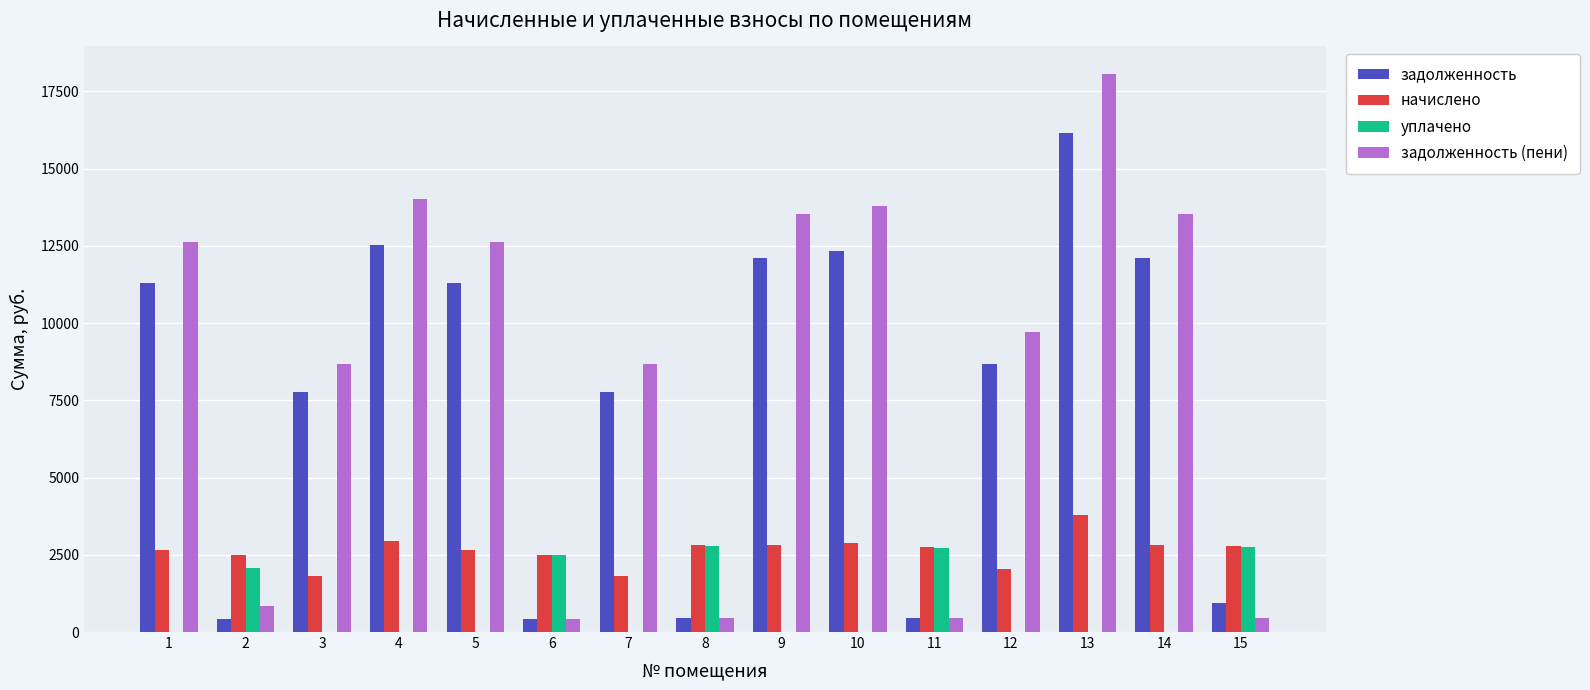

What is the sum of all начислено values?

39538.1